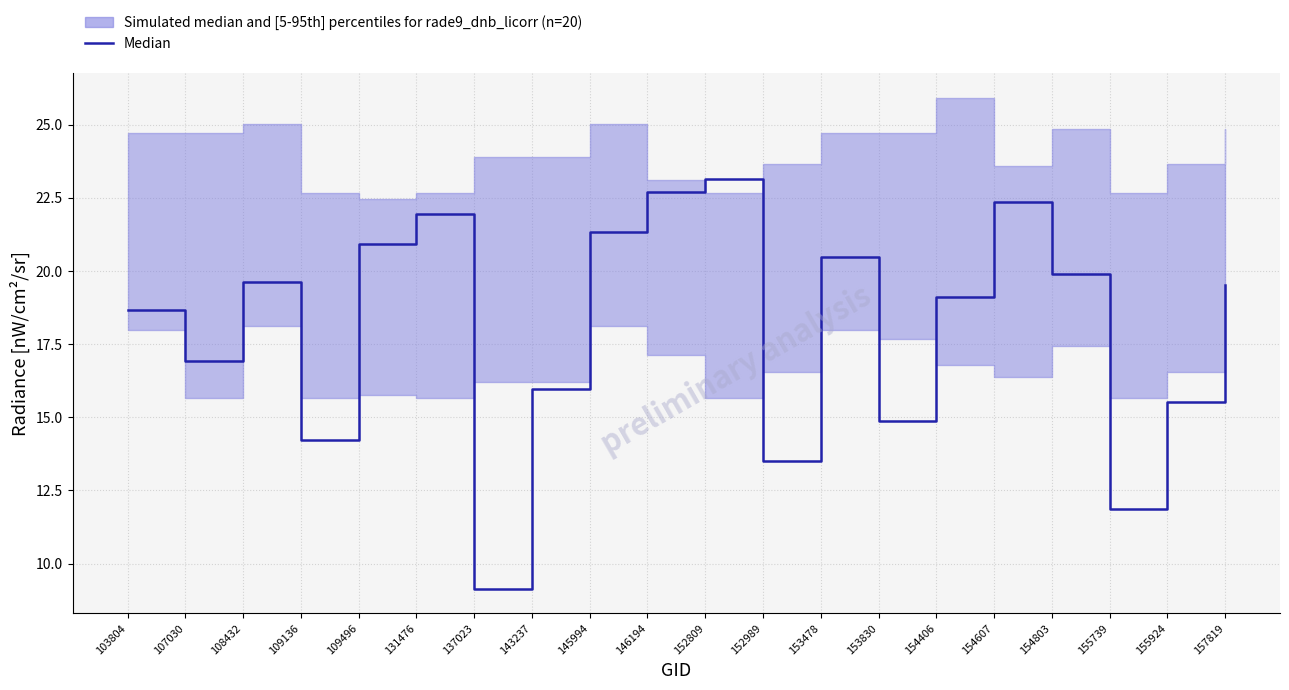

What is the difference between the values at 109496 and 152809?

2.2